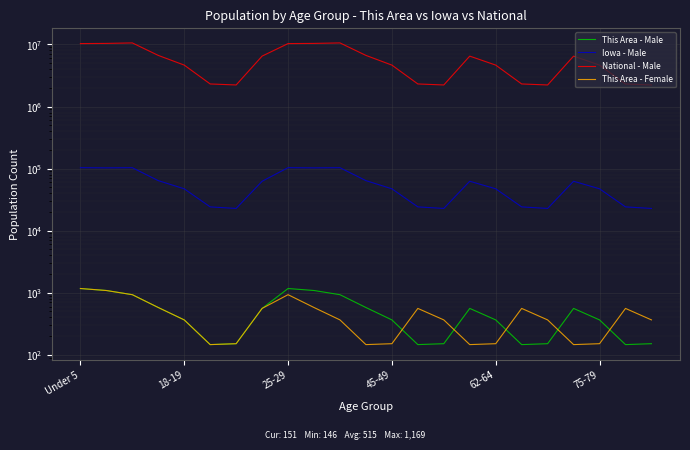

True or false: Iowa - Male and This Area - Male intersect in this chart.

False